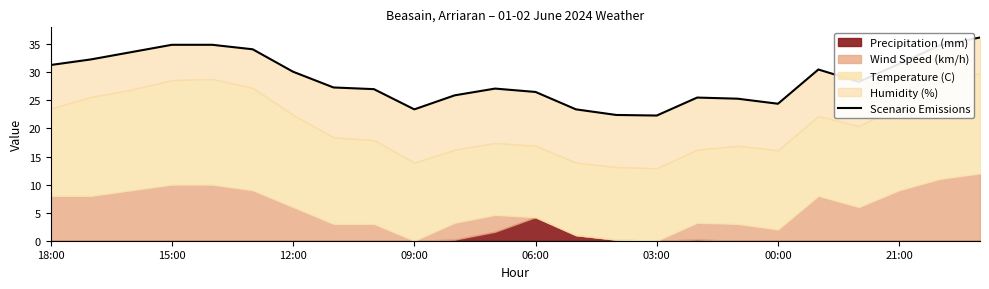

True or false: the data shows 50.6 at 22.

False